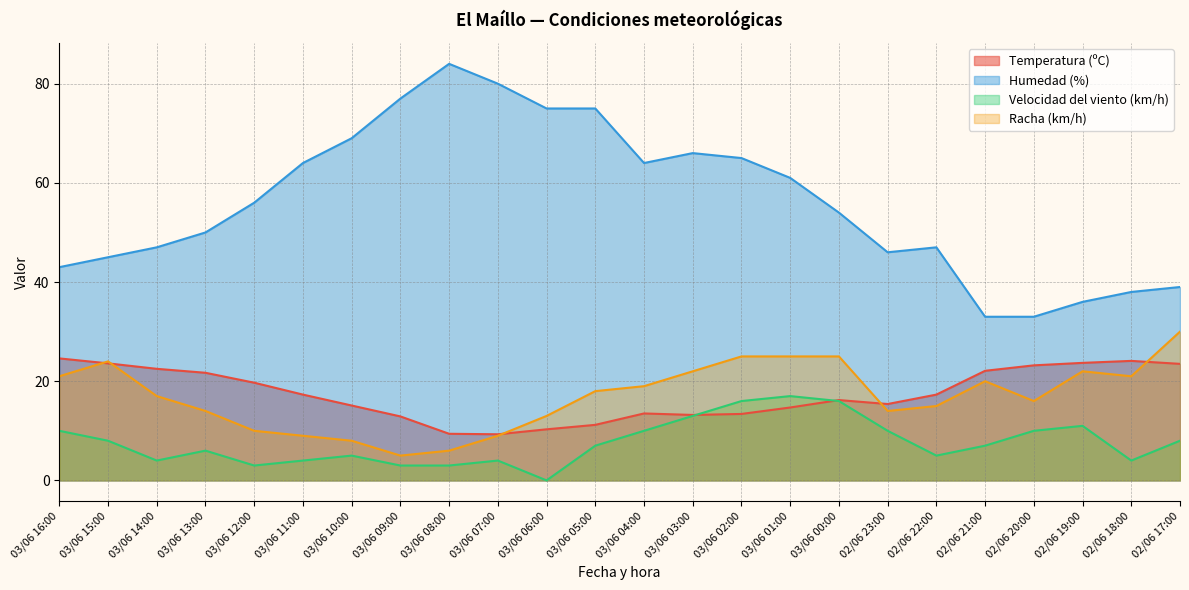

How many lines are shown in the chart?

4